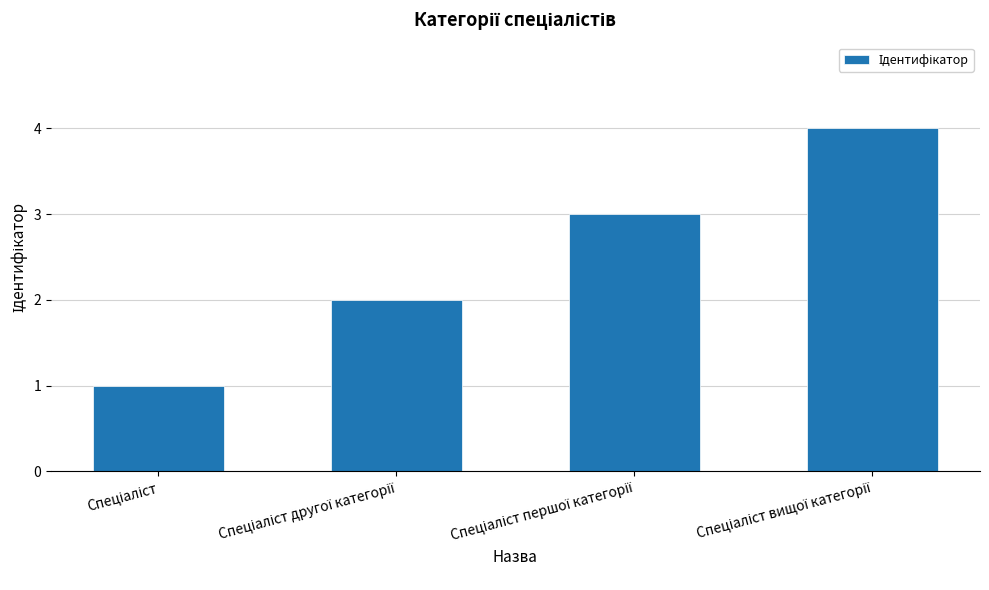

What is the sum of all values?

10